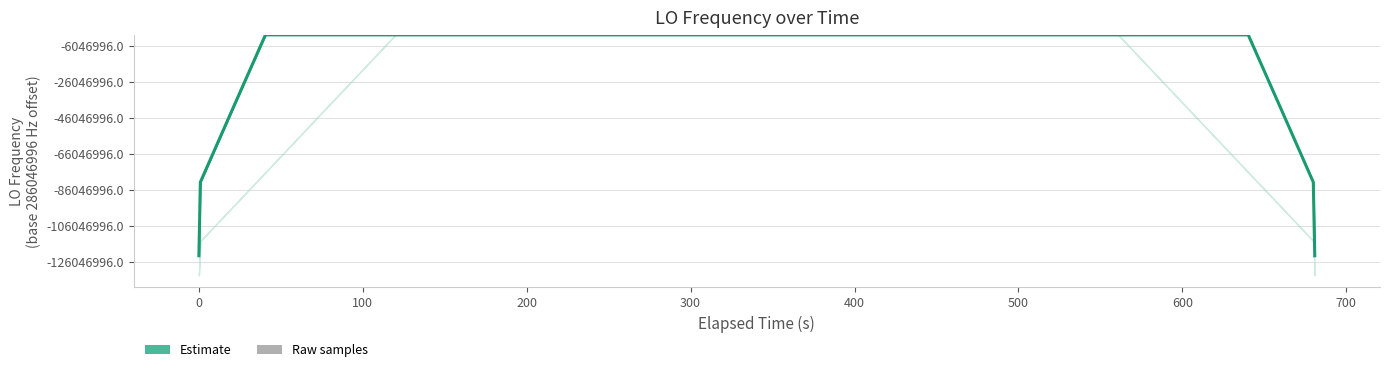

At which category is the sum across all series the highest?

600